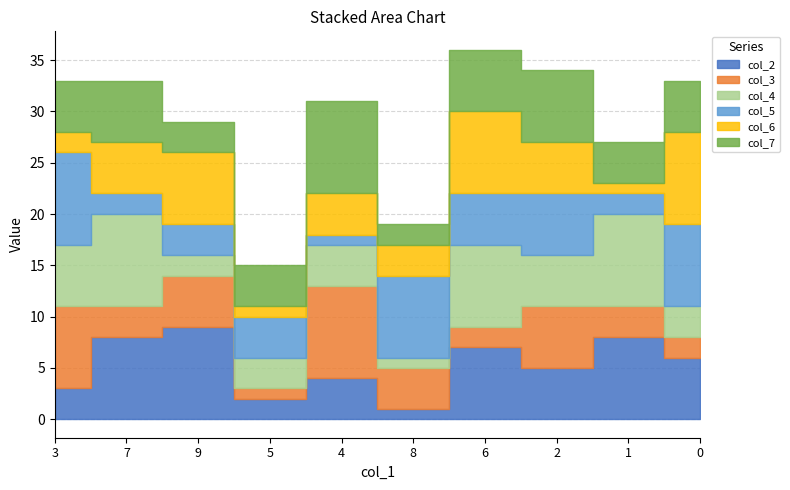

Which category has the highest value across all series?

9